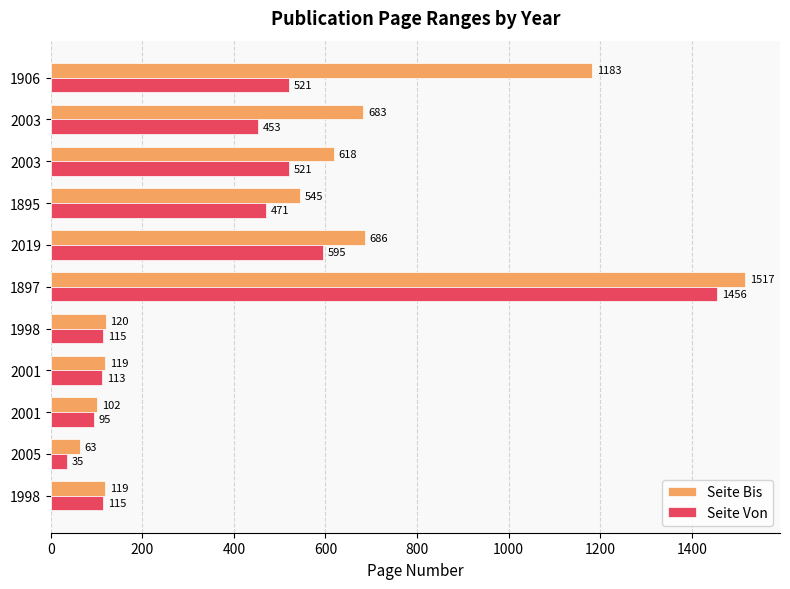

How many categories are shown in the chart?

11